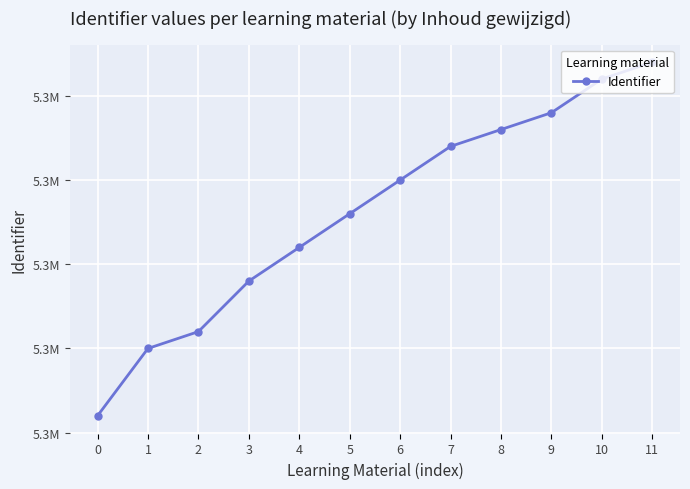

Which label corresponds to the largest value in the chart?

11